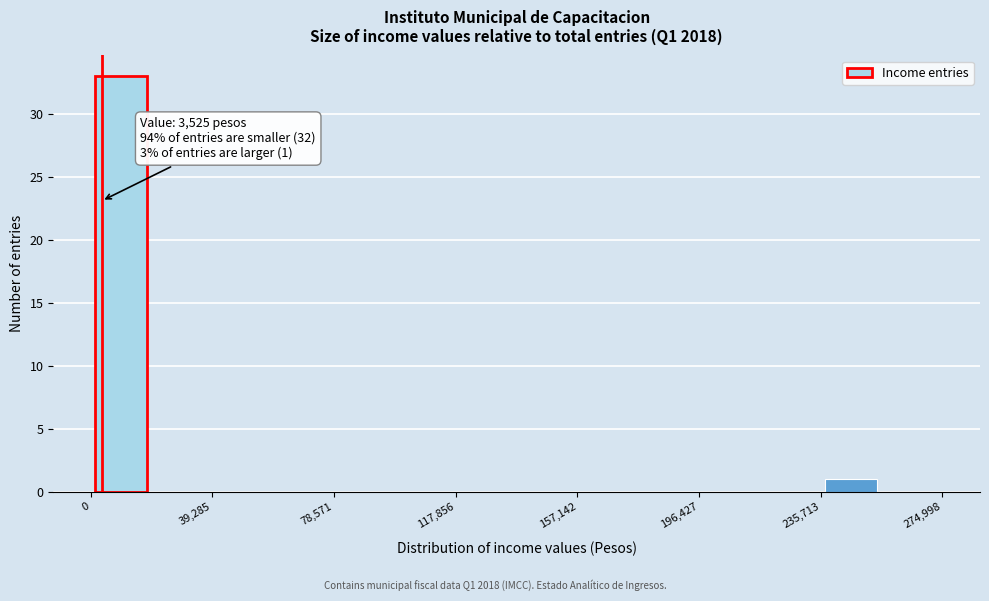

Read against the x-axis, roughly where is the centre of the tallest bar?

10000